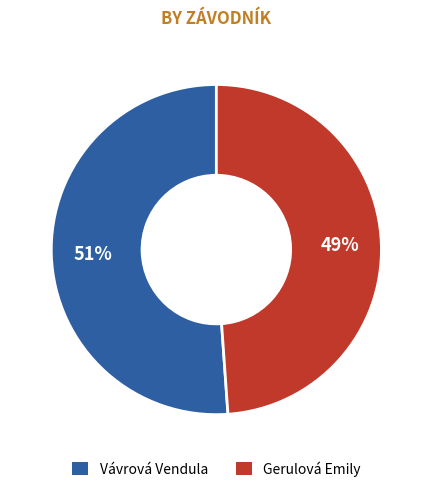

To the nearest percent, what portion does Vávrová Vendula represent?

51%